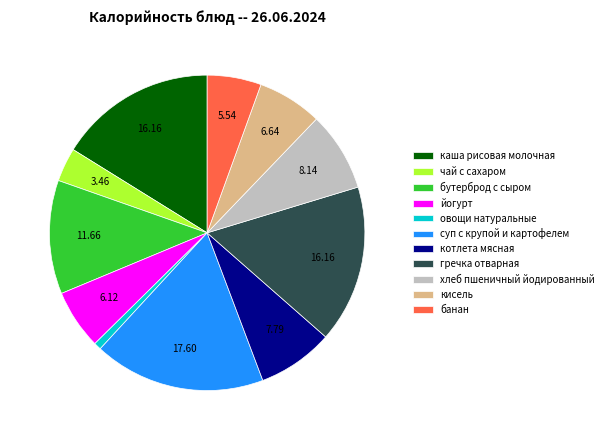

Count the number of slices in the pie.

11